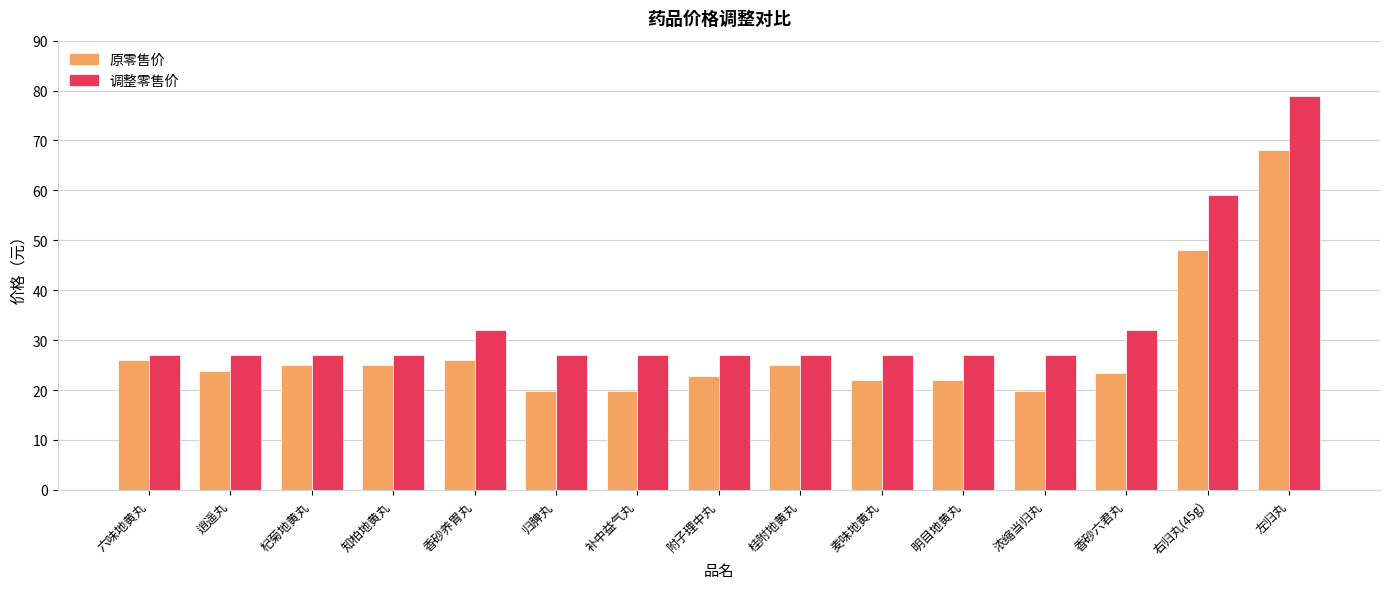

The 调整零售价 series shows 16.8 at 补中益气丸. True or false?

False